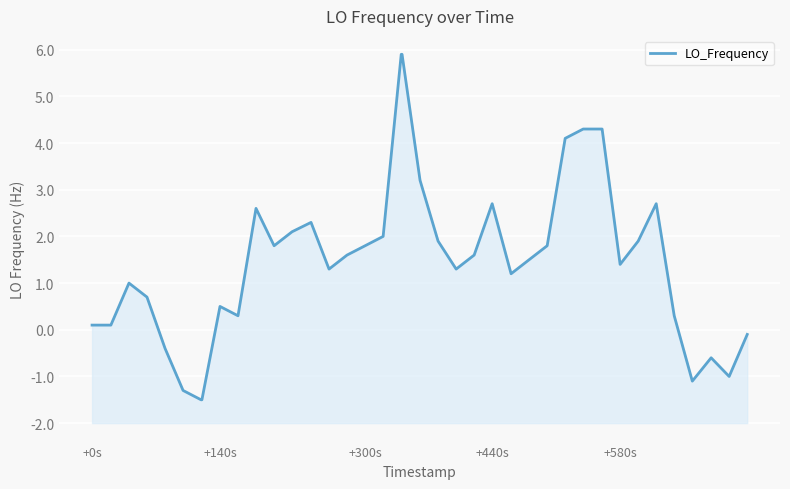

The value at 30 is 6.0. True or false?

False